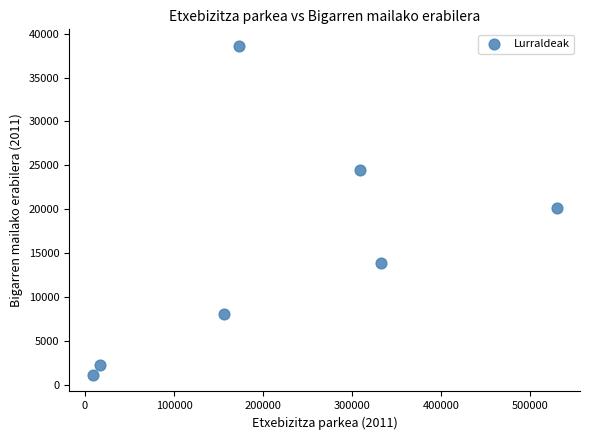

What is the range of Y values (max minus min)?

37427